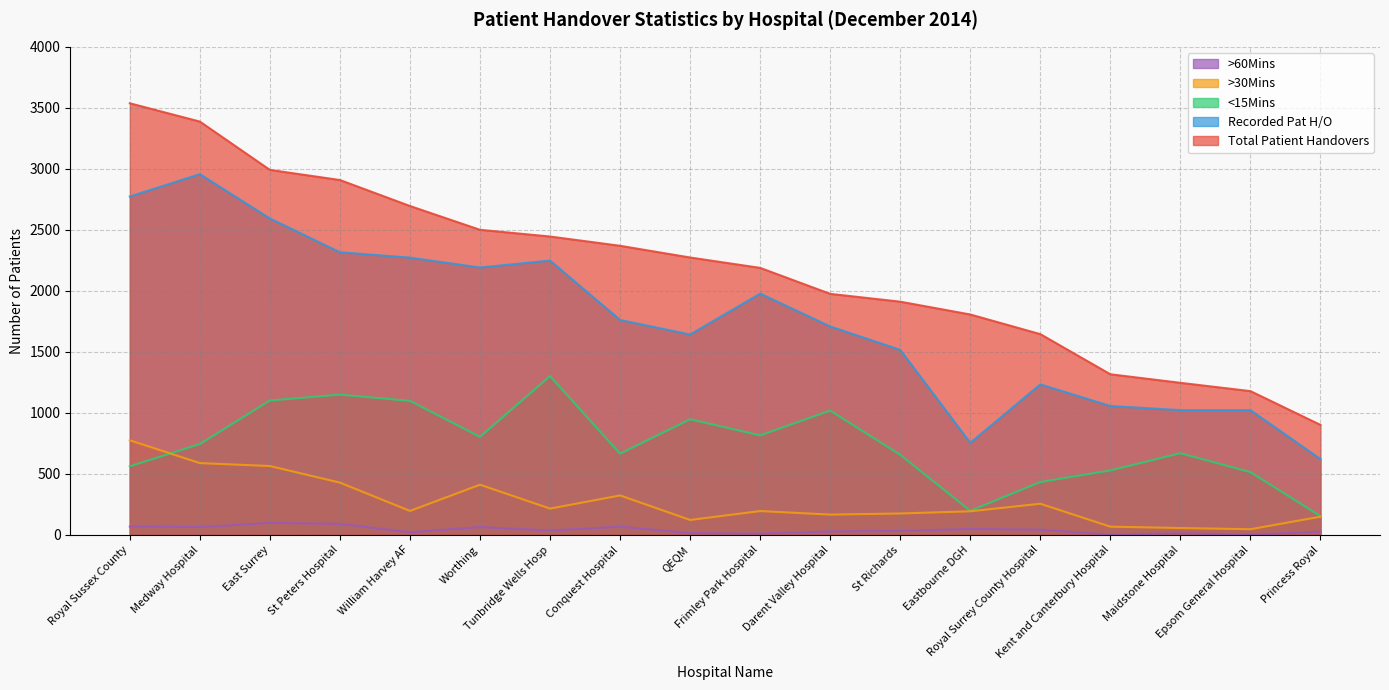

Which series has the widest spread of values?

Total Patient Handovers